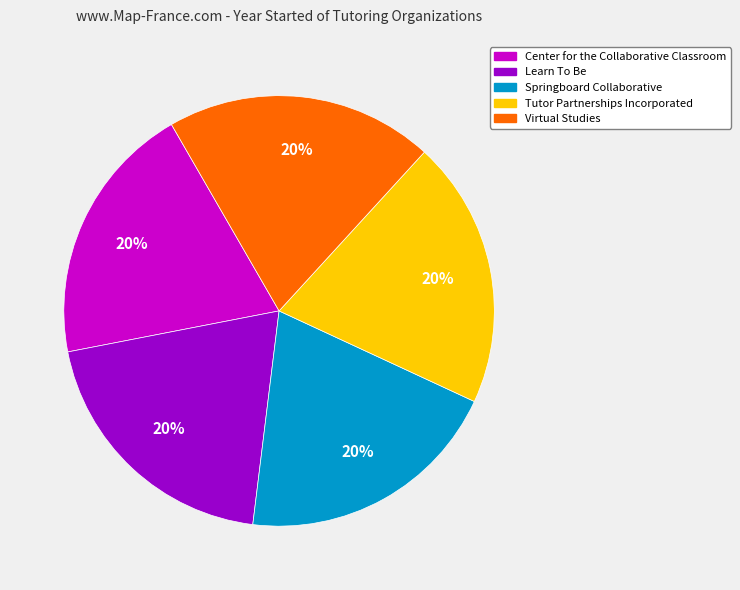

The Learn To Be slice represents 7% of the pie. True or false?

False